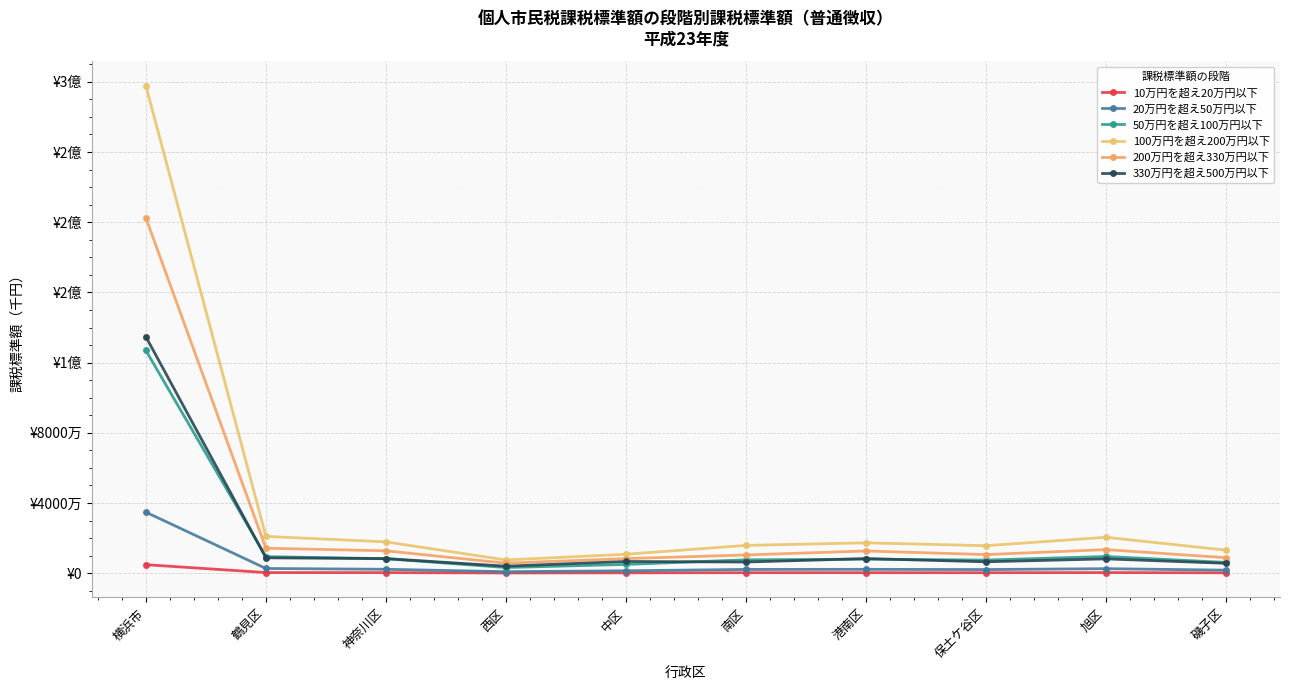

Does the chart have visible grid lines?

Yes